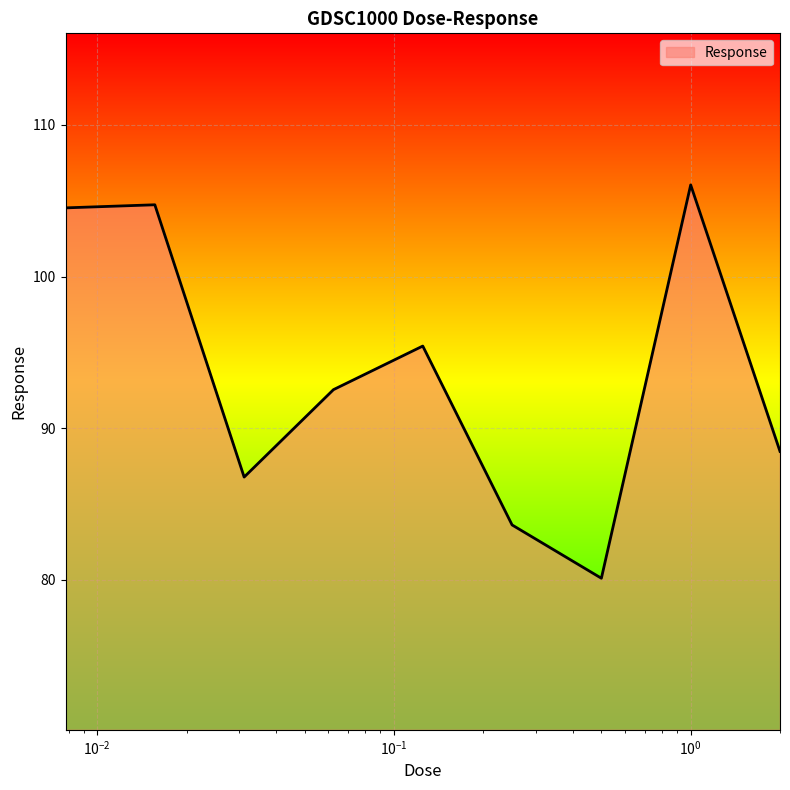

What is the minimum value shown in the chart?

80.1